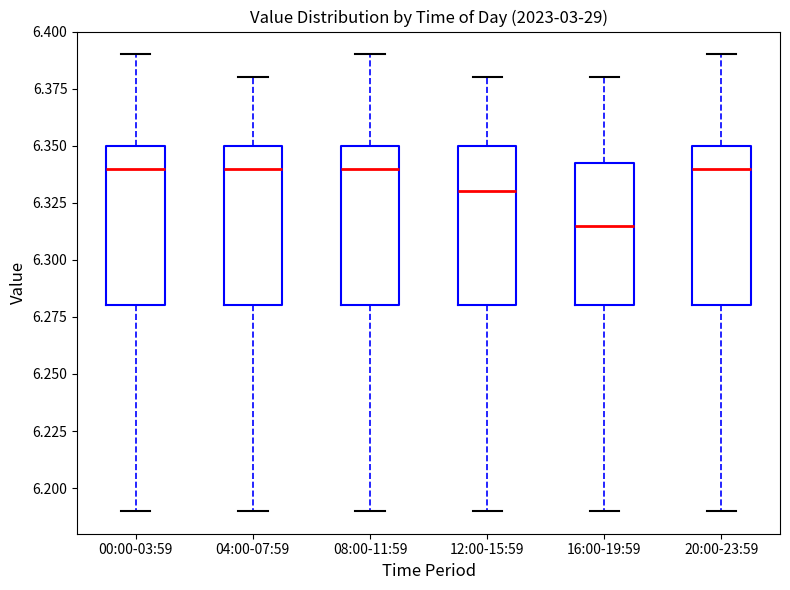

Reading left to right, read every box against the y-axis: the position of its median line, the range the box covers, and the ends of its whiskers. The values are not printed on the chart, so give them approximately, as read against the axis.

00:00-03:59: median 6.340, box 6.280 to 6.350, whiskers 6.190 to 6.390
04:00-07:59: median 6.340, box 6.280 to 6.350, whiskers 6.190 to 6.380
08:00-11:59: median 6.340, box 6.280 to 6.350, whiskers 6.190 to 6.390
12:00-15:59: median 6.330, box 6.280 to 6.350, whiskers 6.190 to 6.380
16:00-19:59: median 6.315, box 6.280 to 6.345, whiskers 6.190 to 6.380
20:00-23:59: median 6.340, box 6.280 to 6.350, whiskers 6.190 to 6.390